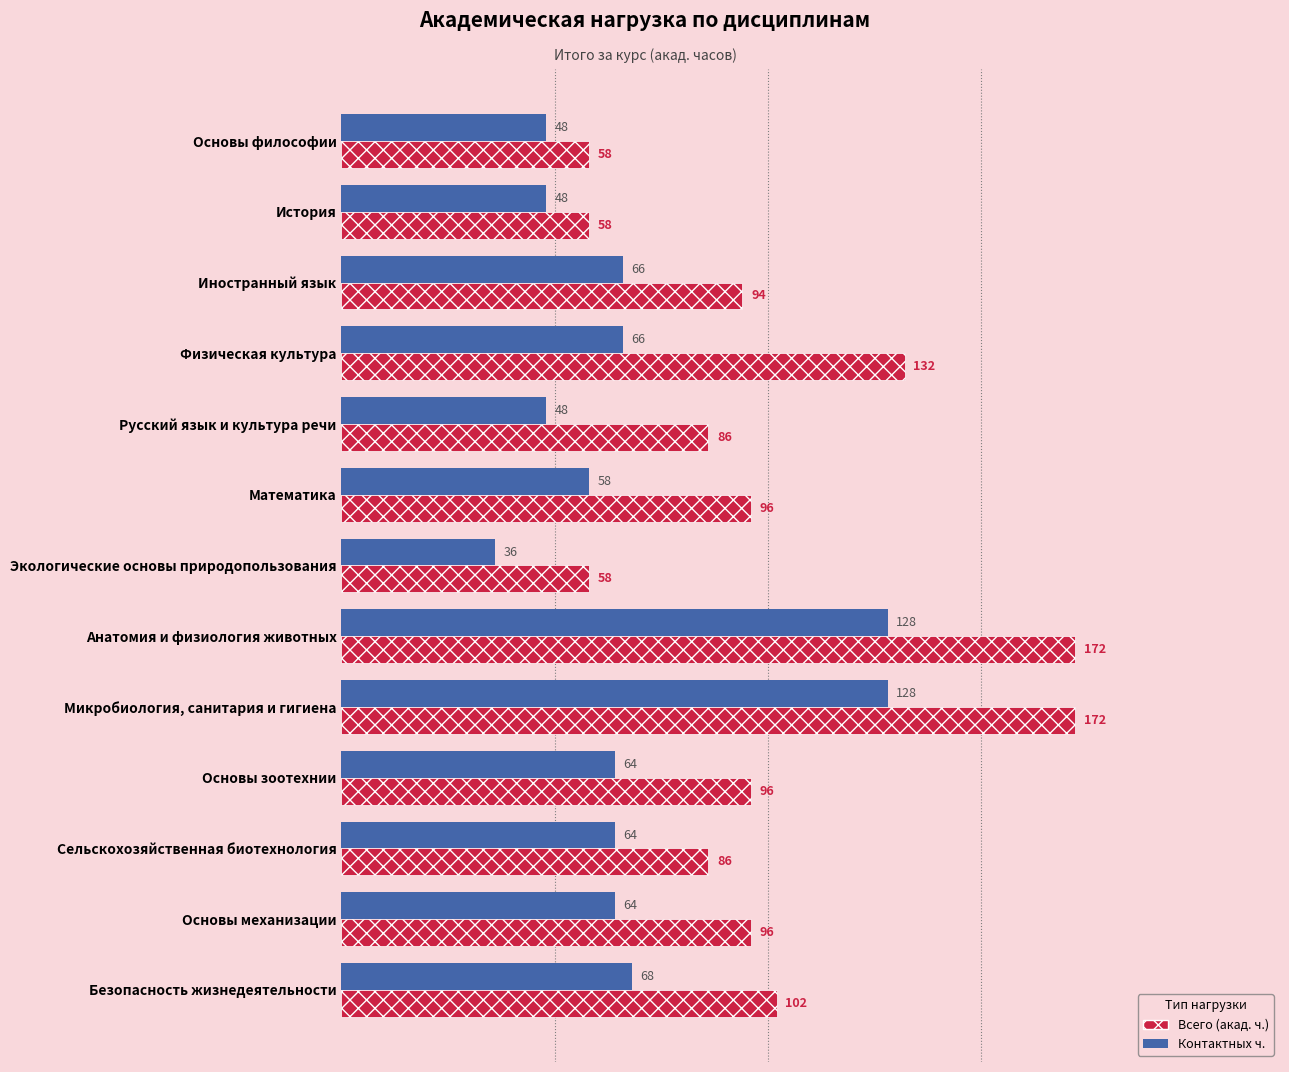

Where is Контактных ч. nearest to the value 82?

Безопасность жизнедеятельности